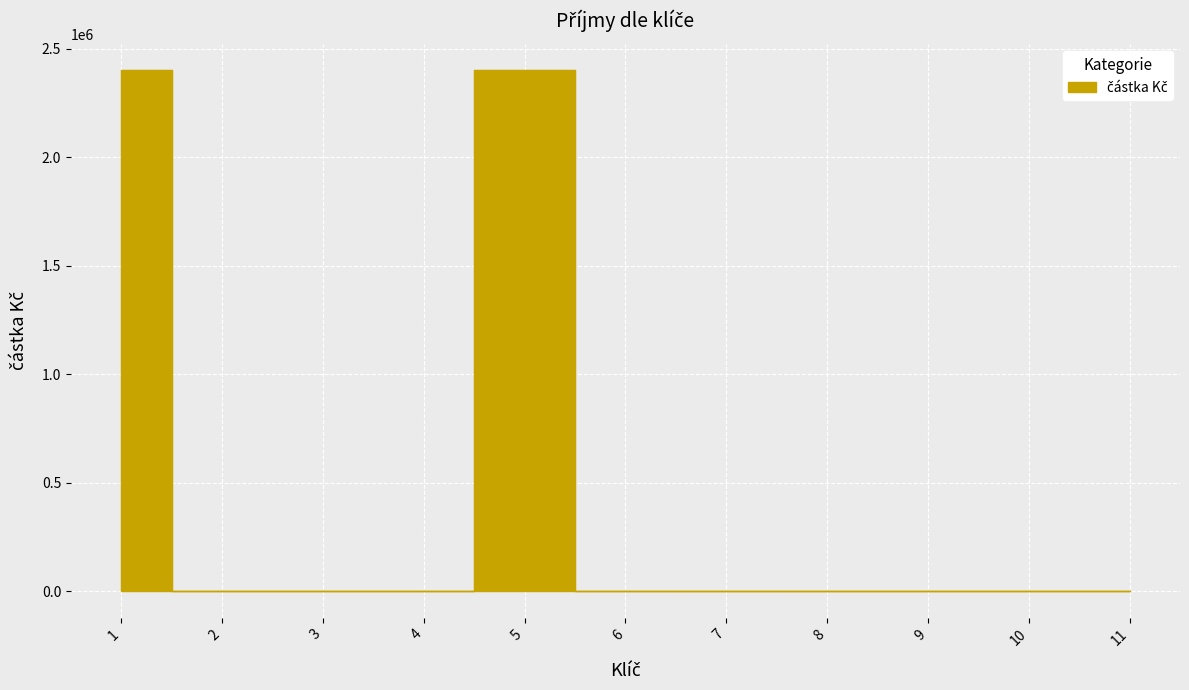

True or false: the data has more than 2 interior local peaks.

False